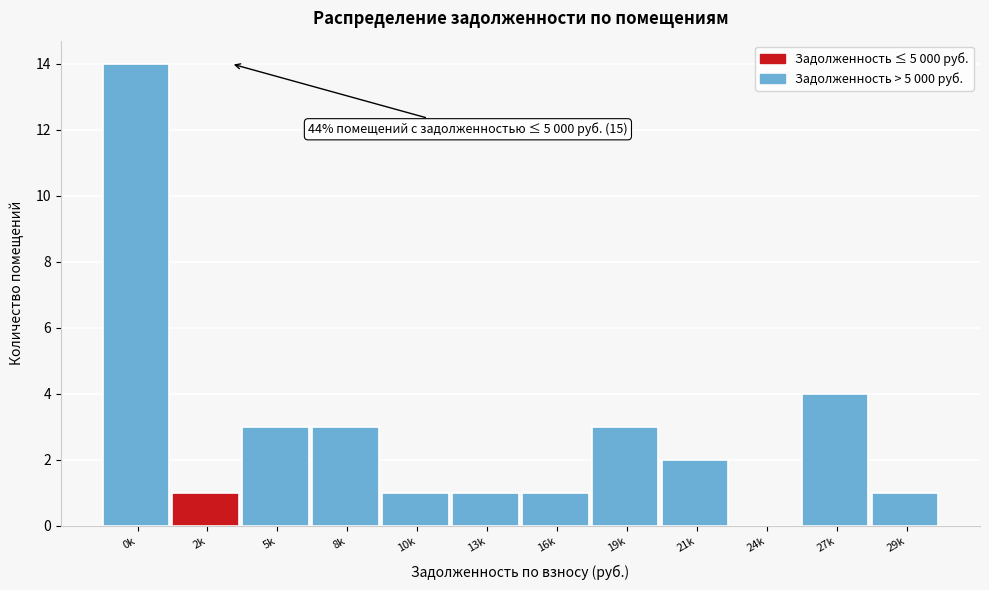

Reading left to right, what are all the values shown in this chart?

0k=14	2k=1	5k=3	8k=3	10k=1	13k=1	16k=1	19k=3	21k=2	24k=0	27k=4	29k=1